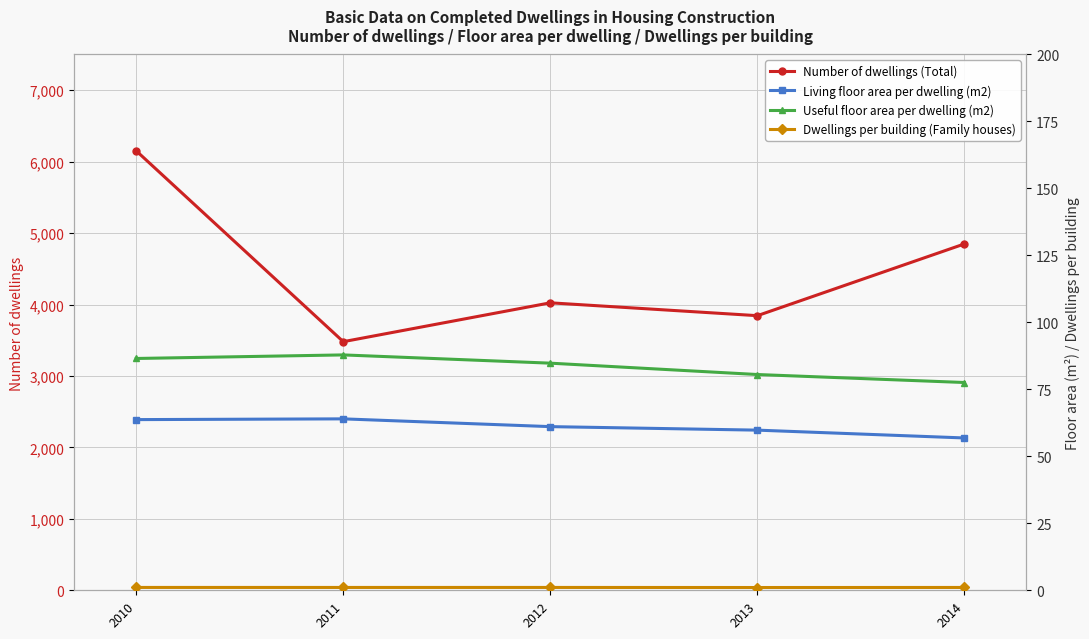

Is the value of Useful floor area per dwelling (m2) at 2010 greater than the value of Living floor area per dwelling (m2) at 2012?

Yes